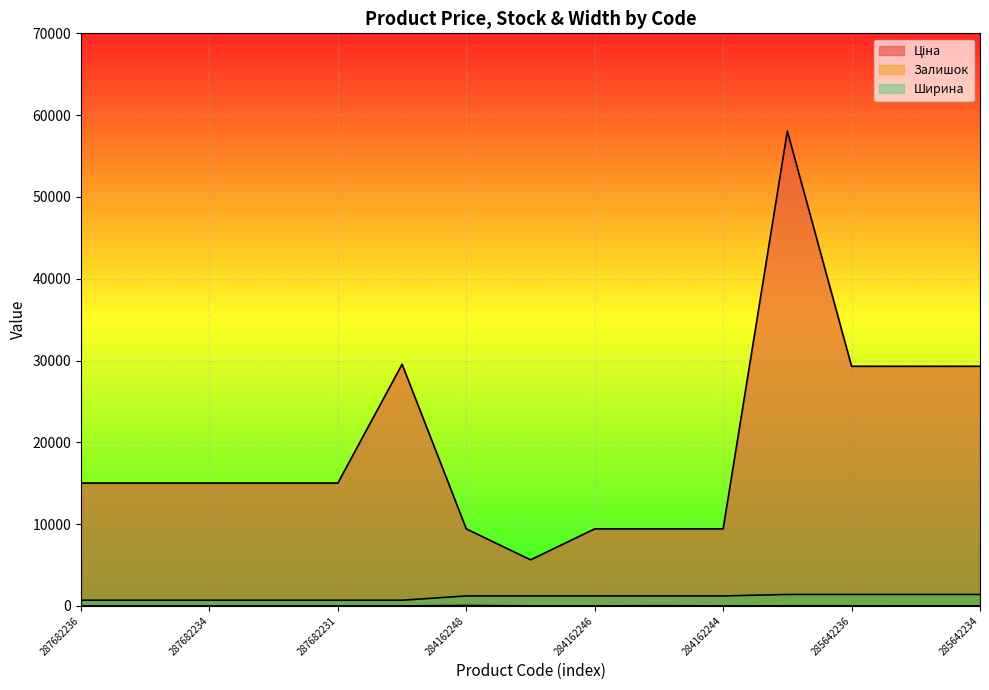

Which series has the largest range (max minus min)?

Ціна